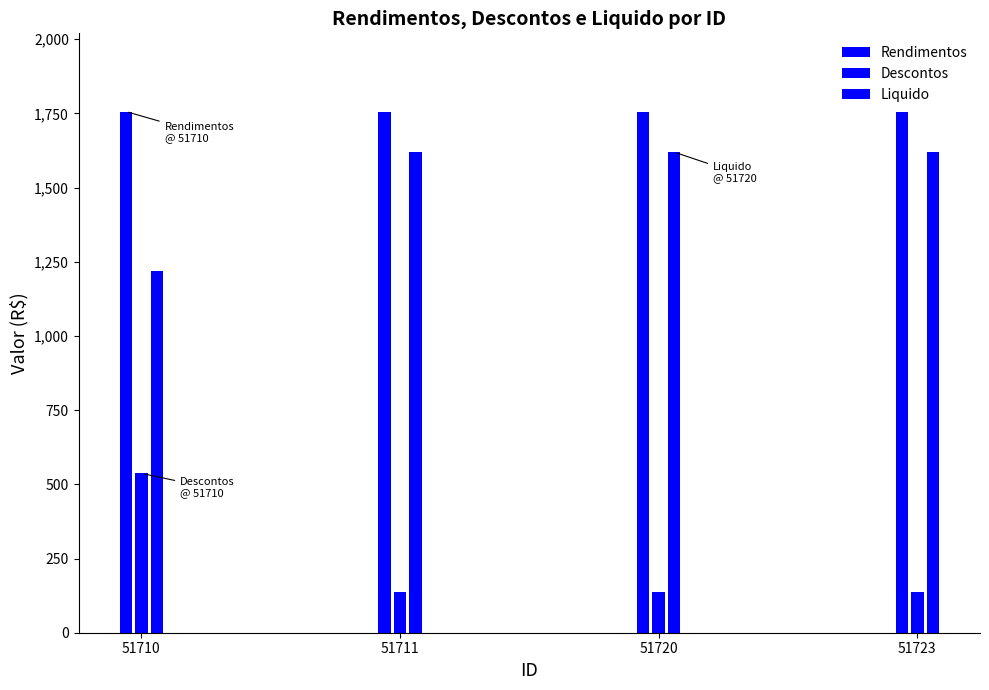

Count the number of data series in this chart.

3